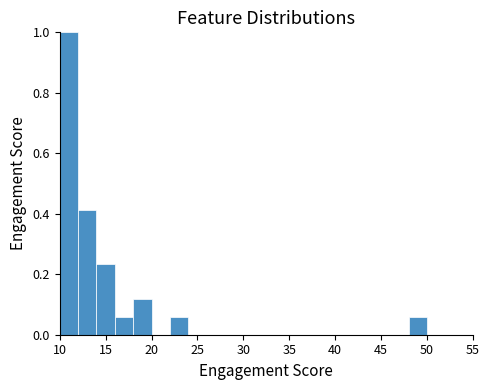

What is the height of the bar covering 16 to 18 on the x-axis? The values are not printed on the chart, so give them approximately, as read against the axis.

0.06